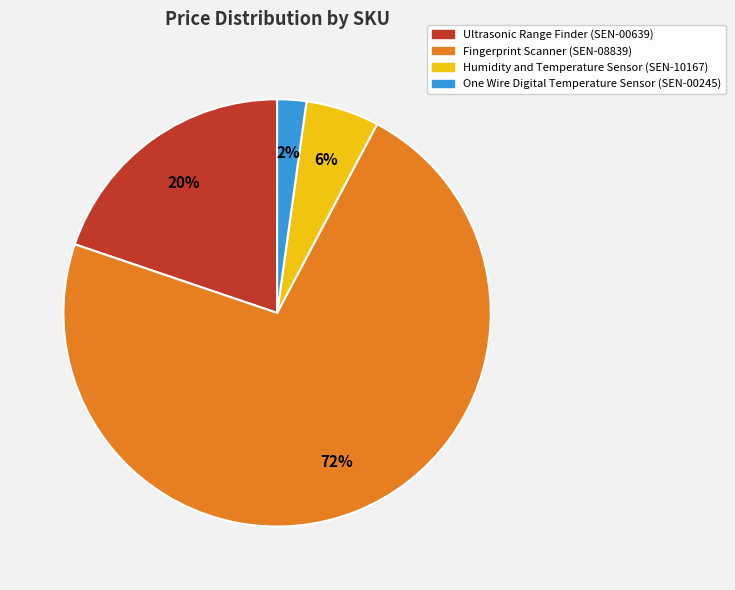

Does any single category account for the majority?

Yes